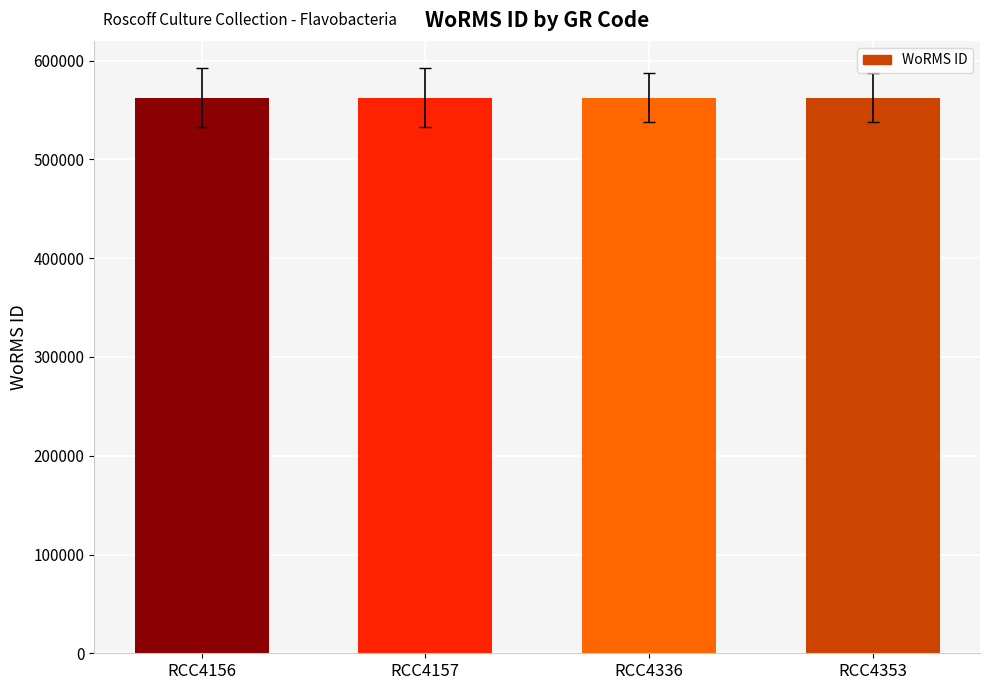

What is the sum of all values?

2250322